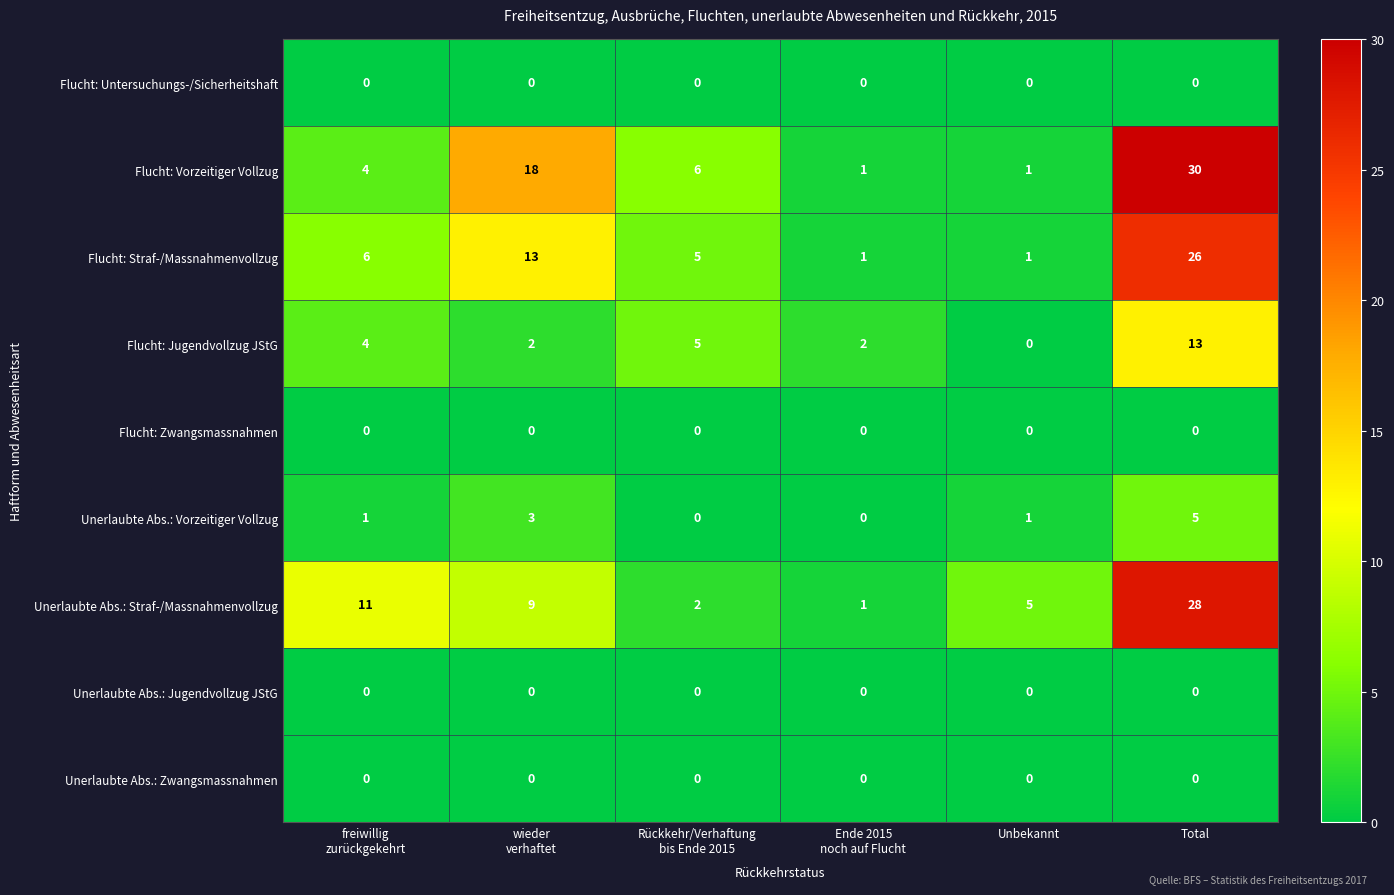

What is the spread (max minus min) of values at Total?

30